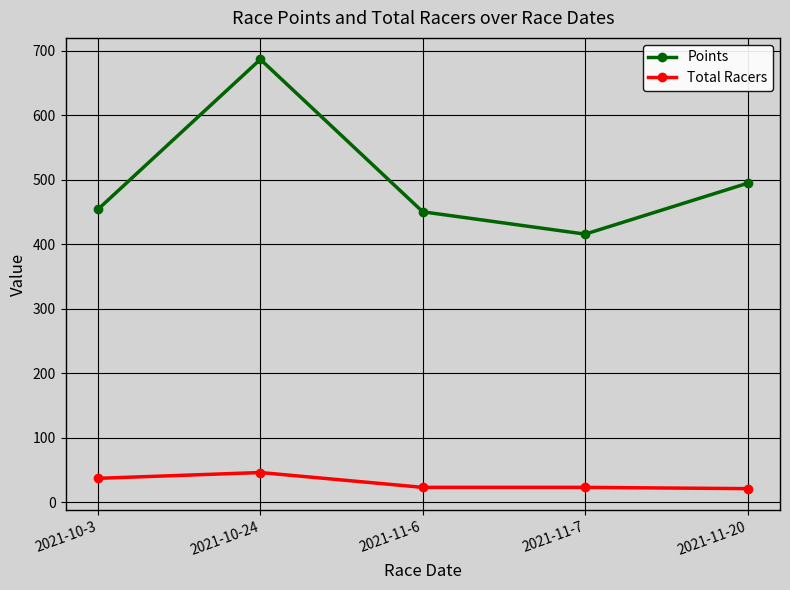

True or false: Points and Total Racers intersect in this chart.

False